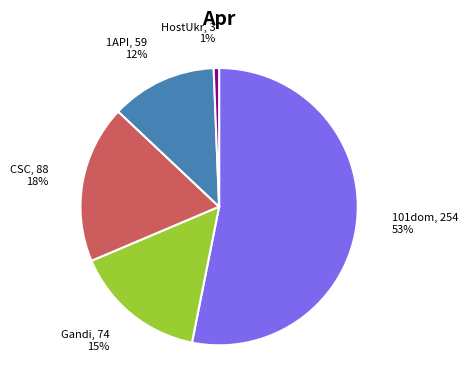

To the nearest percent, what percentage of the pie is CSC, 88 18%?

18%